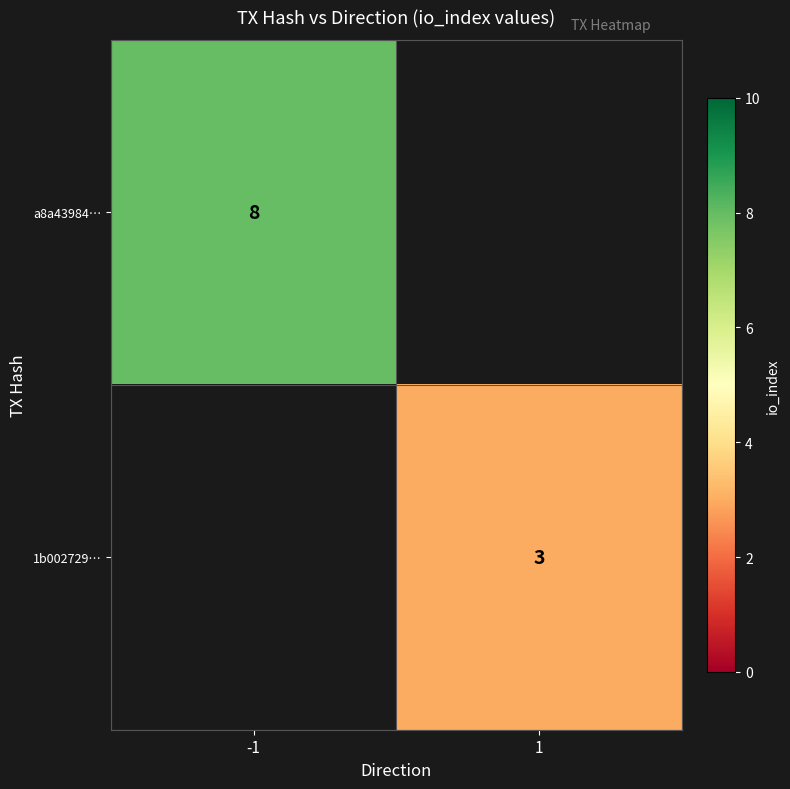

The value of 1b002729… at 1 is 1.5. True or false?

False